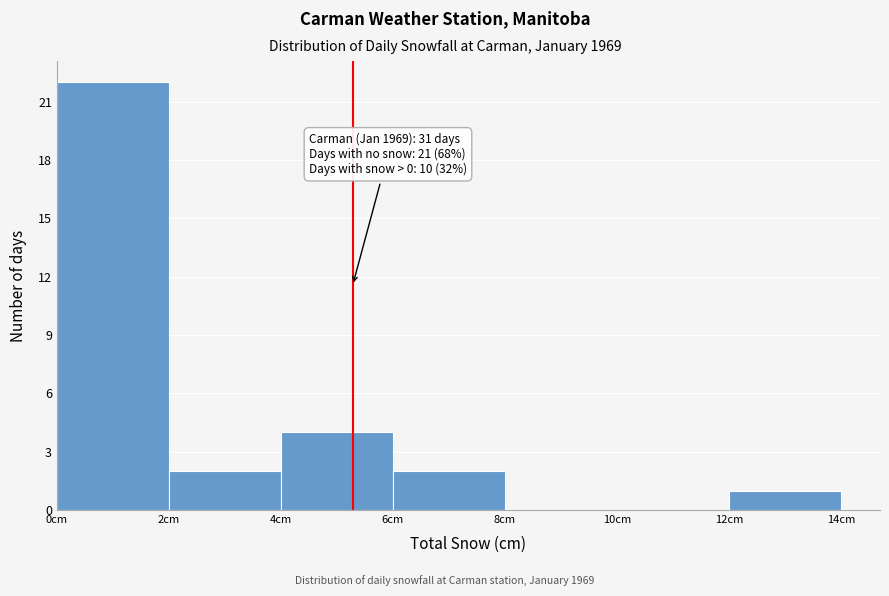

Which range on the x-axis has the tallest bar?

0 to 2